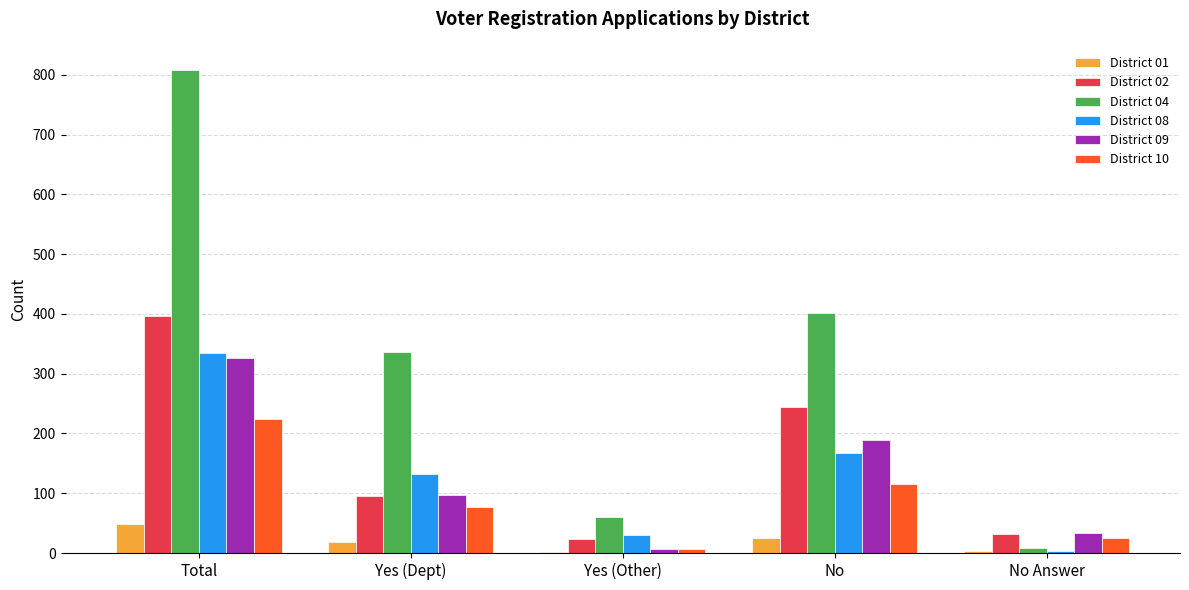

True or false: District 04 has a value of 9 at No Answer.

True